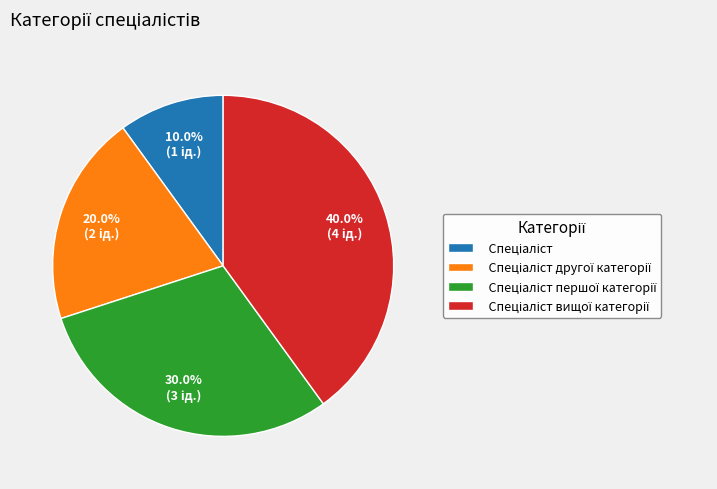

Does any single category account for the majority?

No